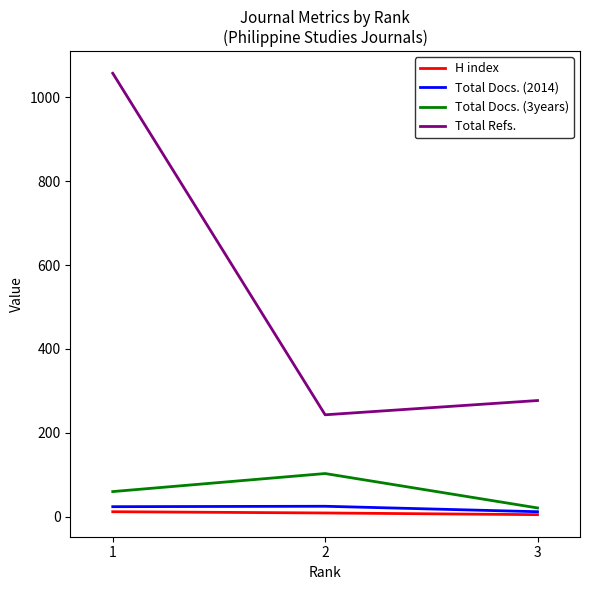

The value of Total Refs. at 1 is 1057. True or false?

True